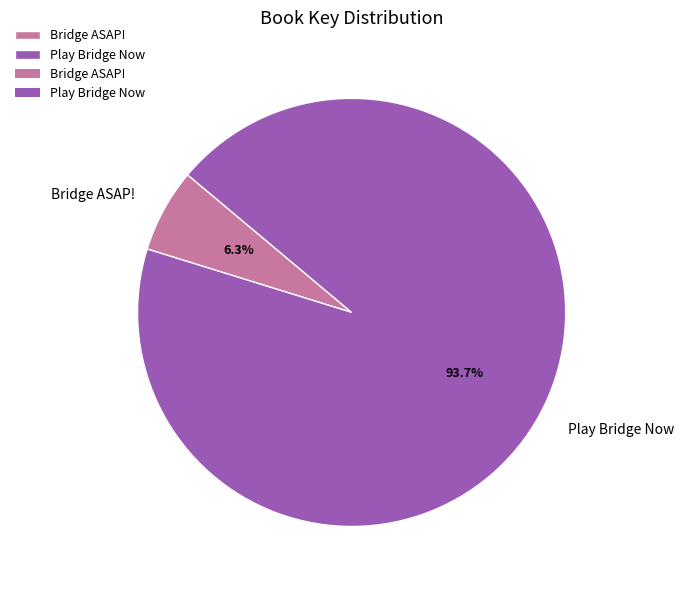

How many slices are in this pie chart?

2